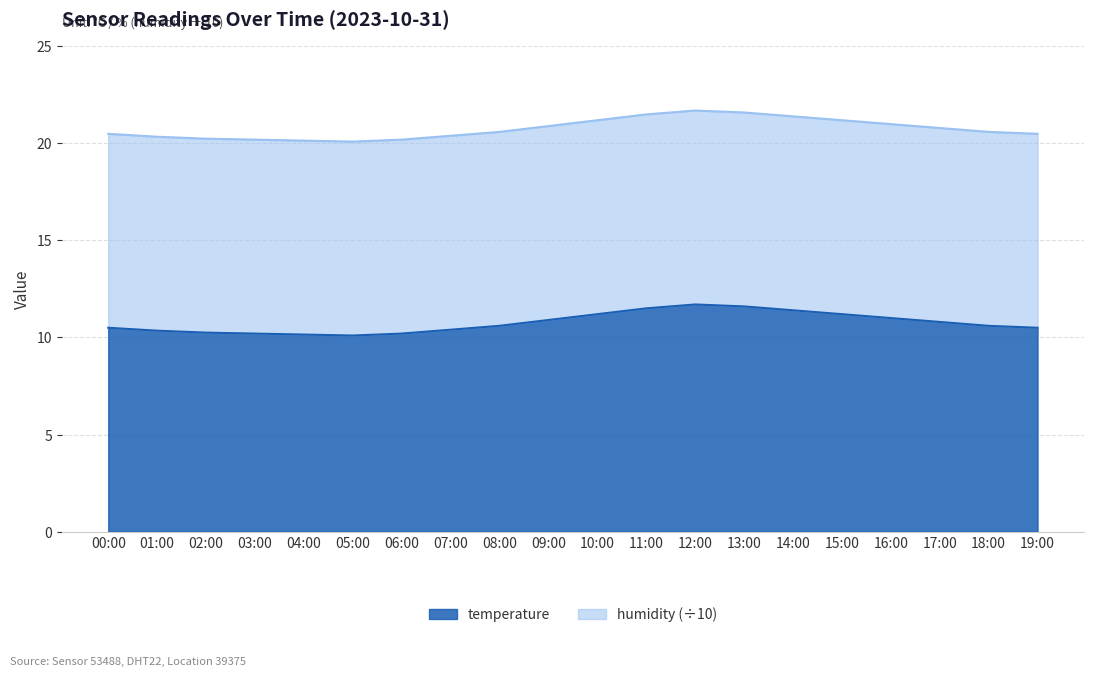

Reading left to right, transcribe all the data shown in this chart.

10.5	10.3	10.2	10.2	10.2	10.1	10.2	10.4	10.6	10.9	11.2	11.5	11.7	11.6	11.4	11.2	11.0	10.8	10.6	10.5